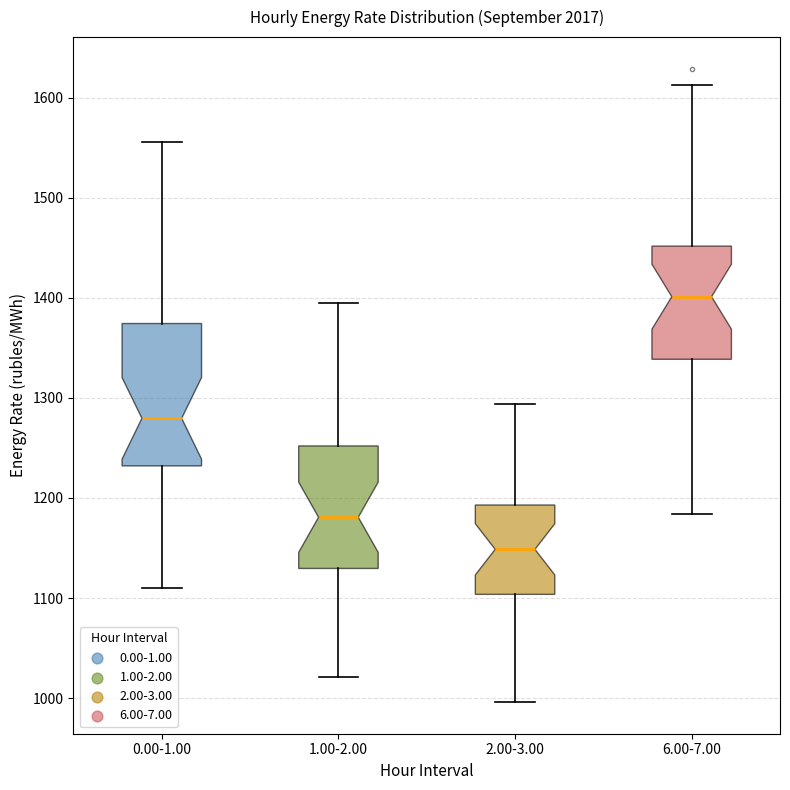

Which box has the lowest median line?

2.00-3.00